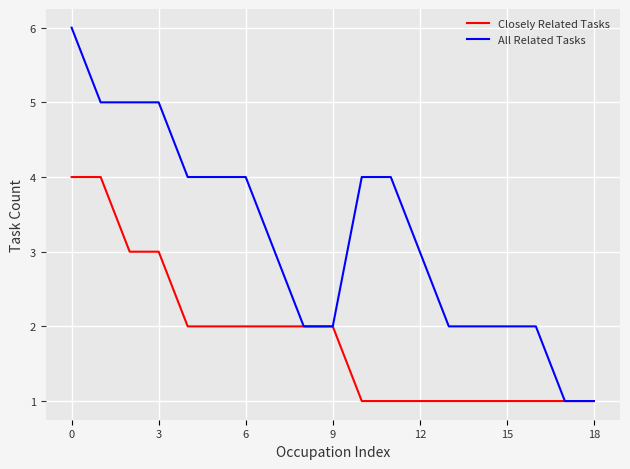

List the series in order of their overall mean, lowest first.

Closely Related Tasks, All Related Tasks